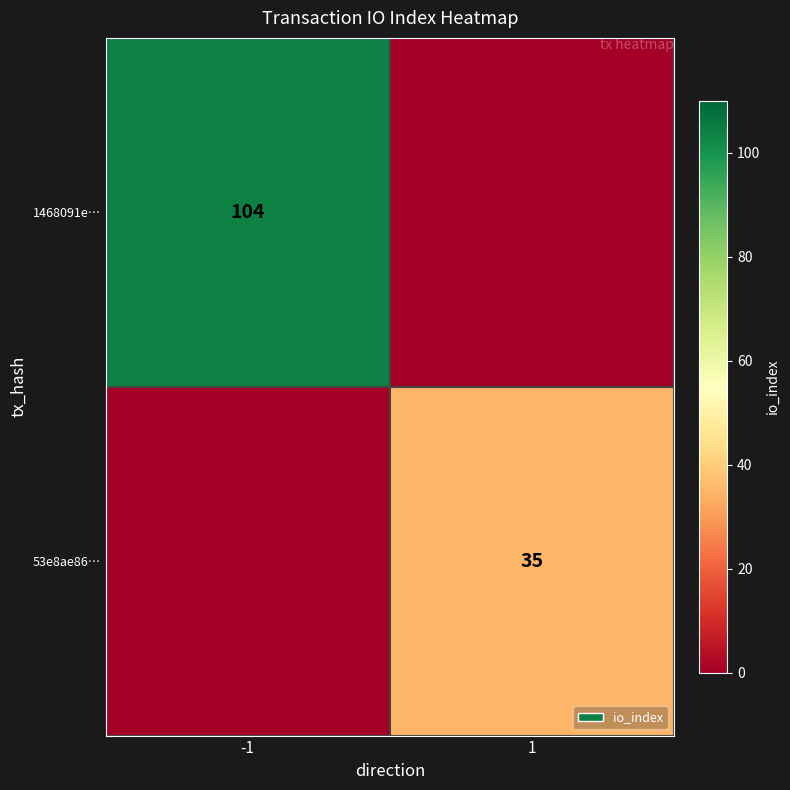

The value of 53e8ae86… at 1 is 57. True or false?

False